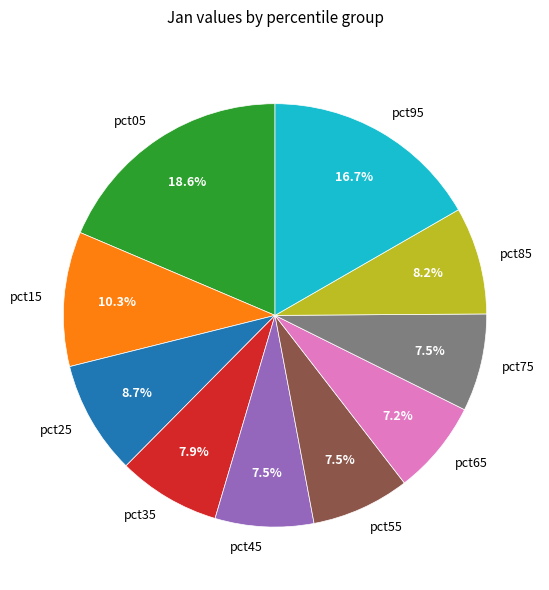

Count the number of slices in the pie.

10